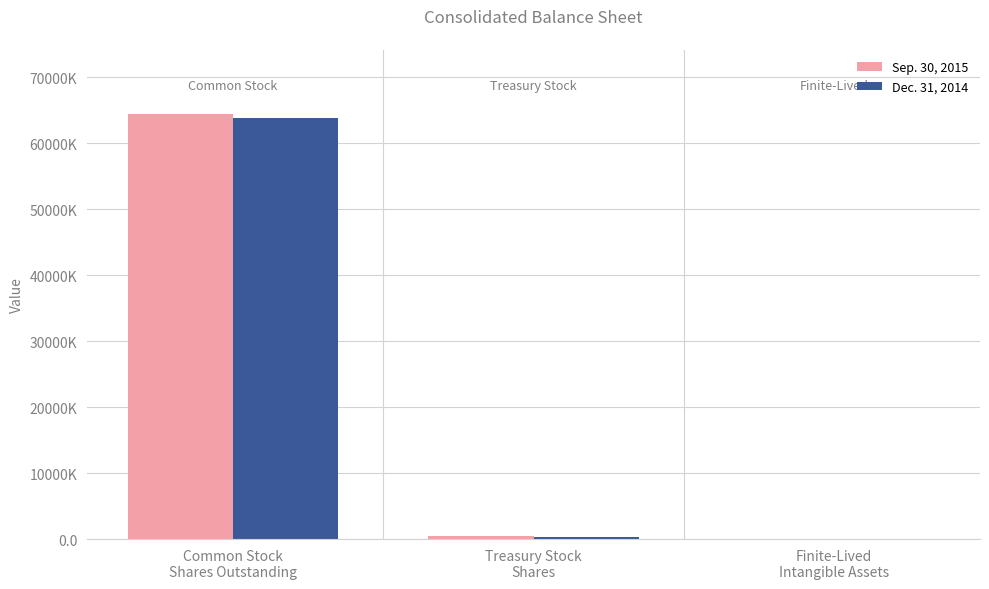

What are all the series names shown in the legend?

Sep. 30, 2015, Dec. 31, 2014